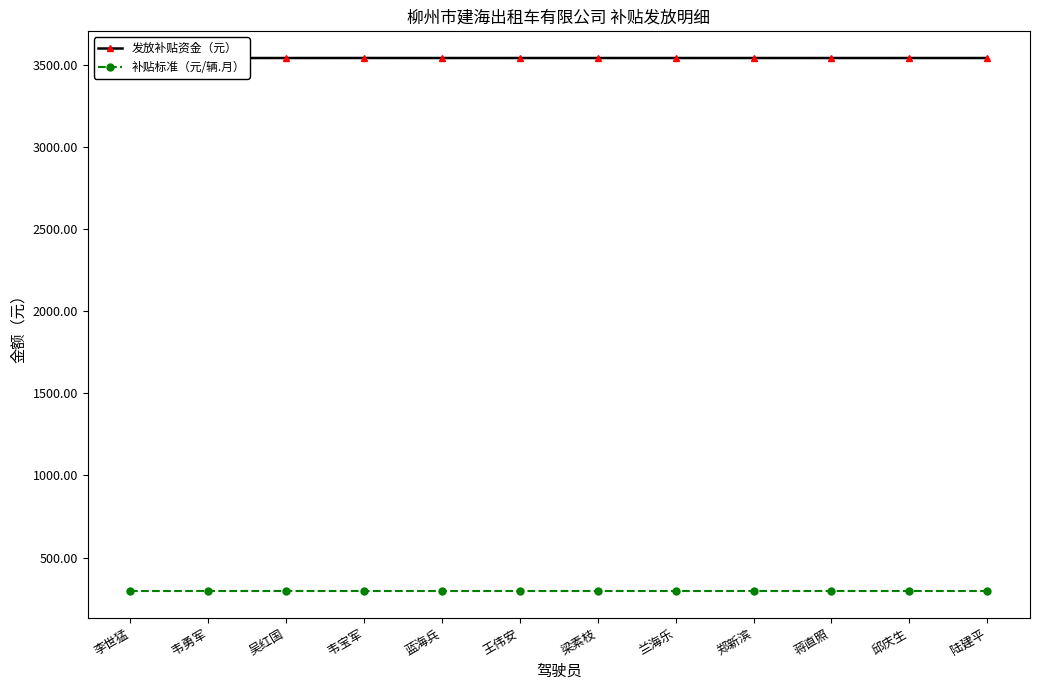

True or false: 补贴标准（元/辆.月） and 发放补贴资金（元） cross at least once.

False